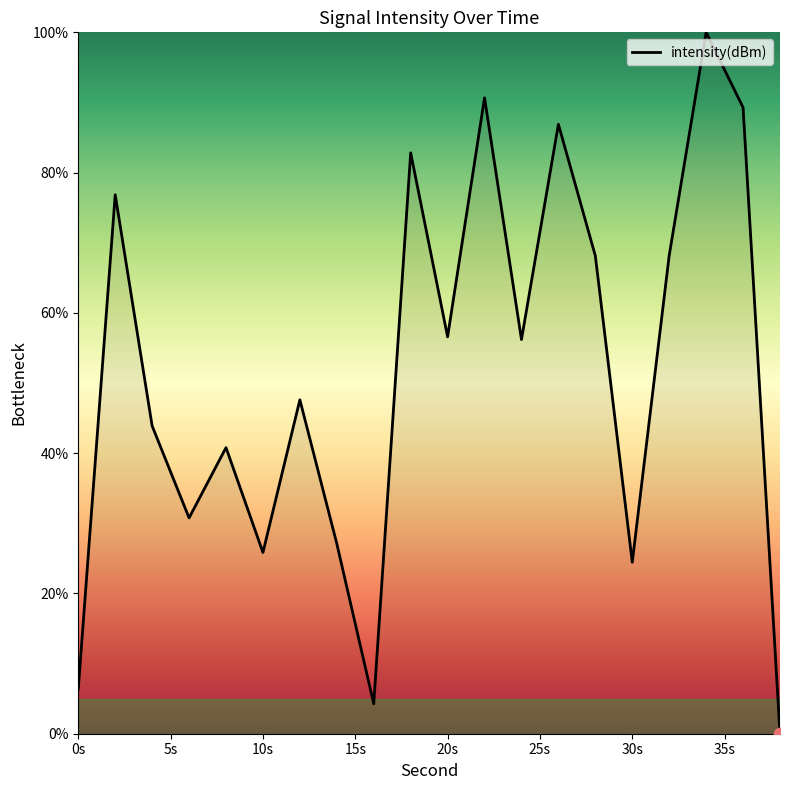

What is the maximum value shown in the chart?

100.0